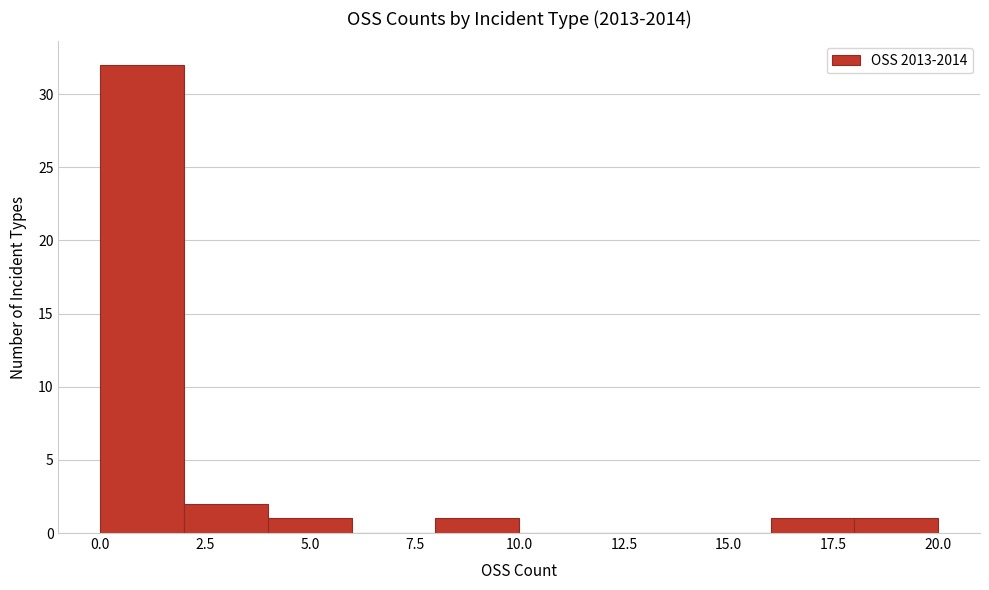

Reading left to right, transcribe this chart: for each bar, give the range it covers on the x-axis and its height. The values are not printed on the chart, so give them approximately, as read against the axis.

0 to 2: 32
2 to 4: 2
4 to 6: 1
6 to 8: 0
8 to 10: 1
10 to 12: 0
12 to 14: 0
14 to 16: 0
16 to 18: 1
18 to 20: 1